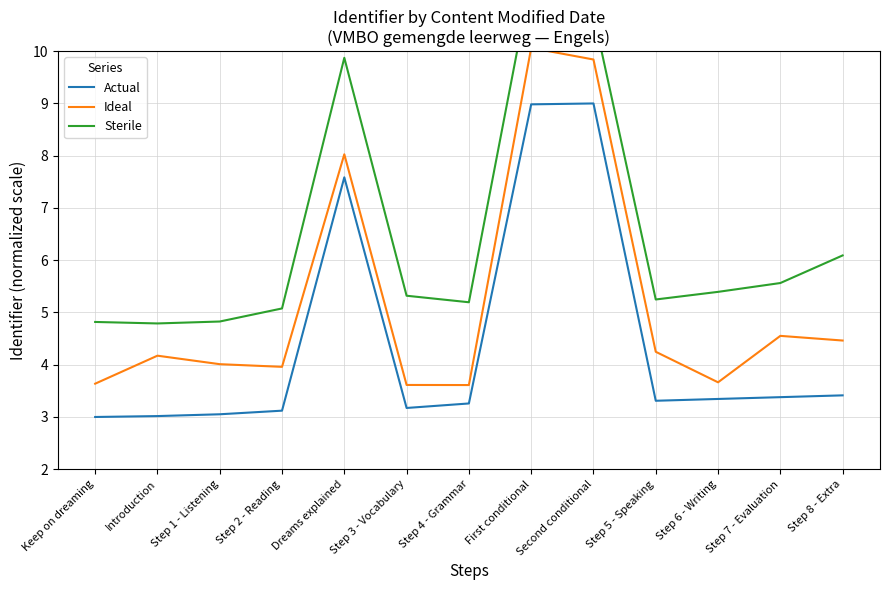

What is the minimum value shown in the chart?

3.0